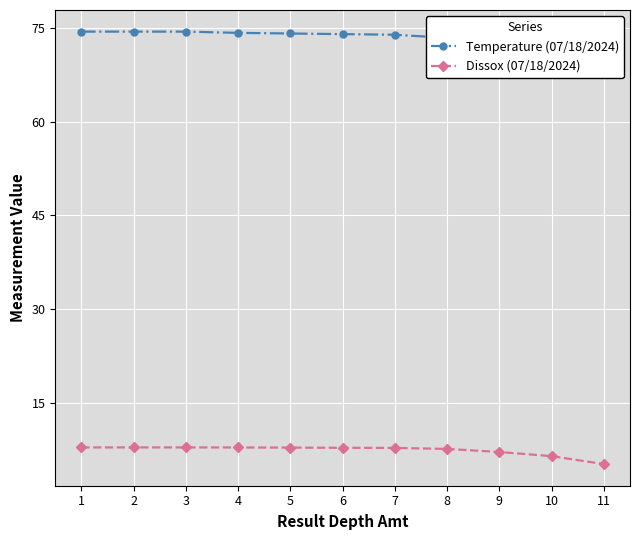

What is the sum of all Dissox (07/18/2024) values?

80.9